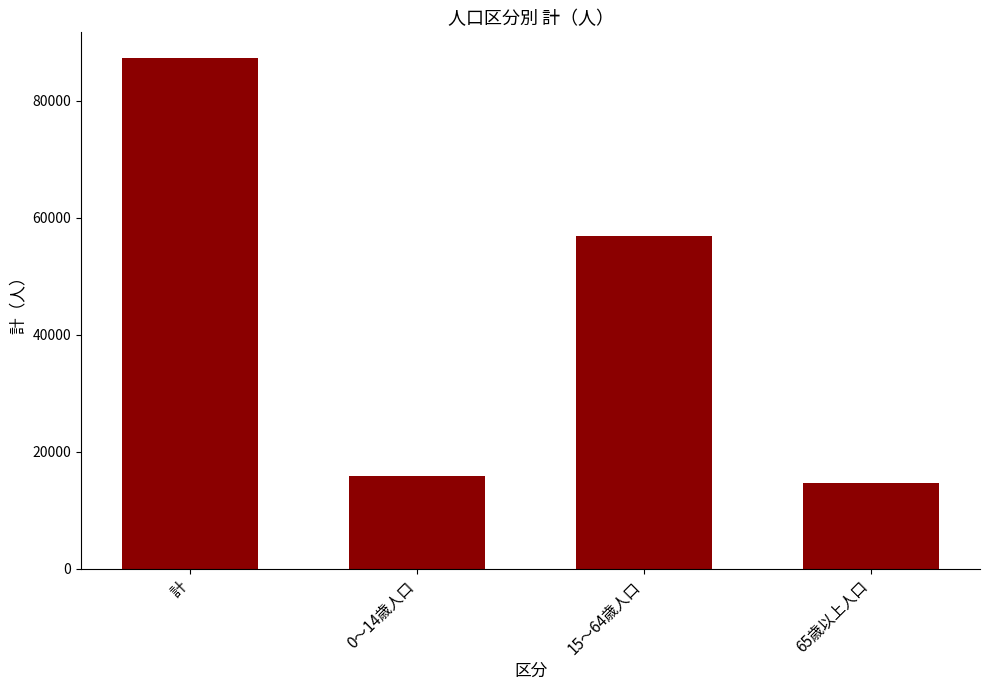

Reading left to right, extract all data points from this chart.

87361	15791	56941	14629